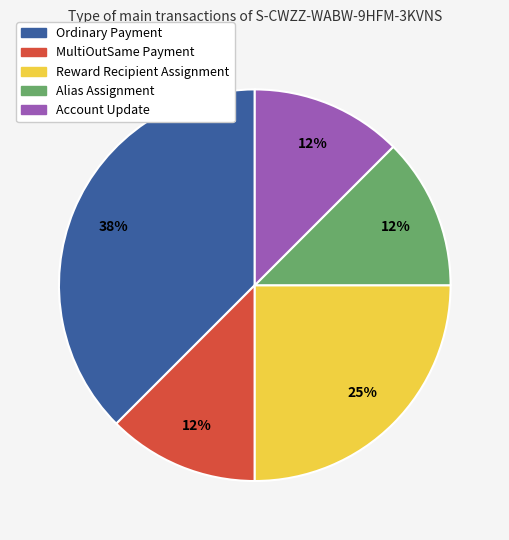

To the nearest percent, what is the average slice percentage?

20%